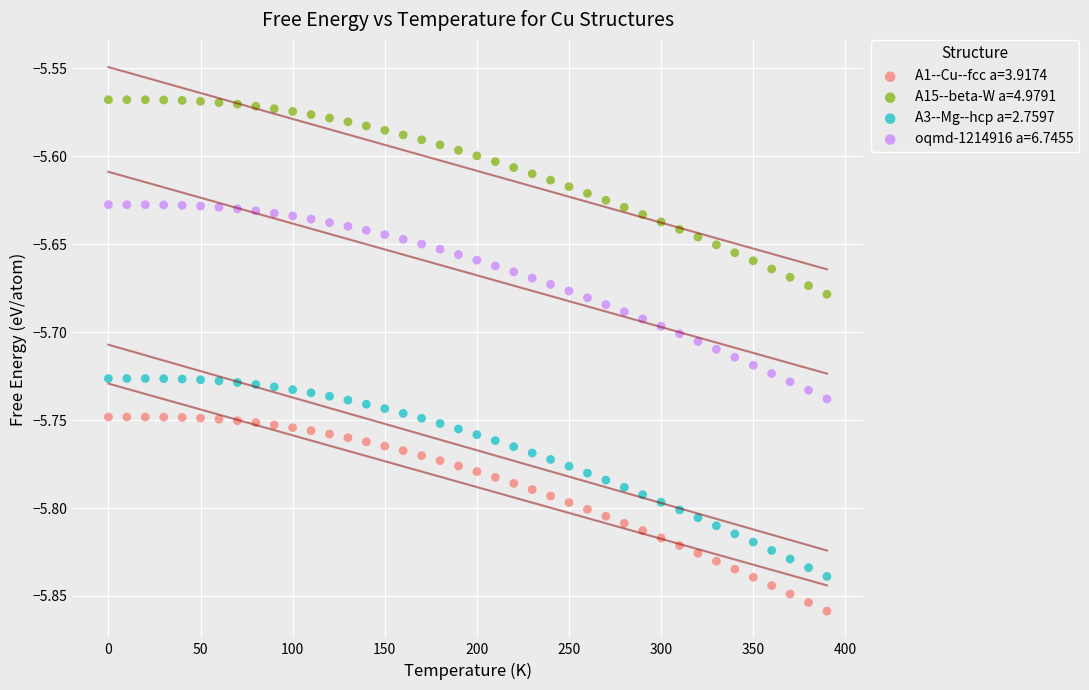

Across all data points, what is the range of Y values (max minus min)?

0.3